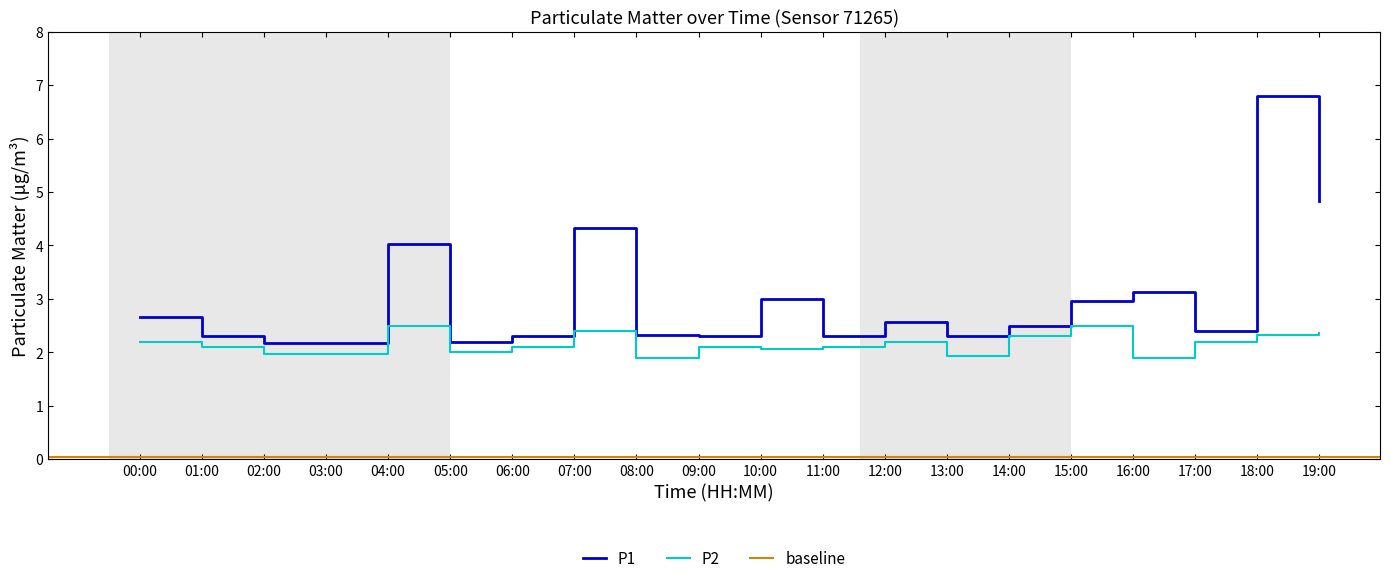

Where is P2 nearest to the value 2?

05:00